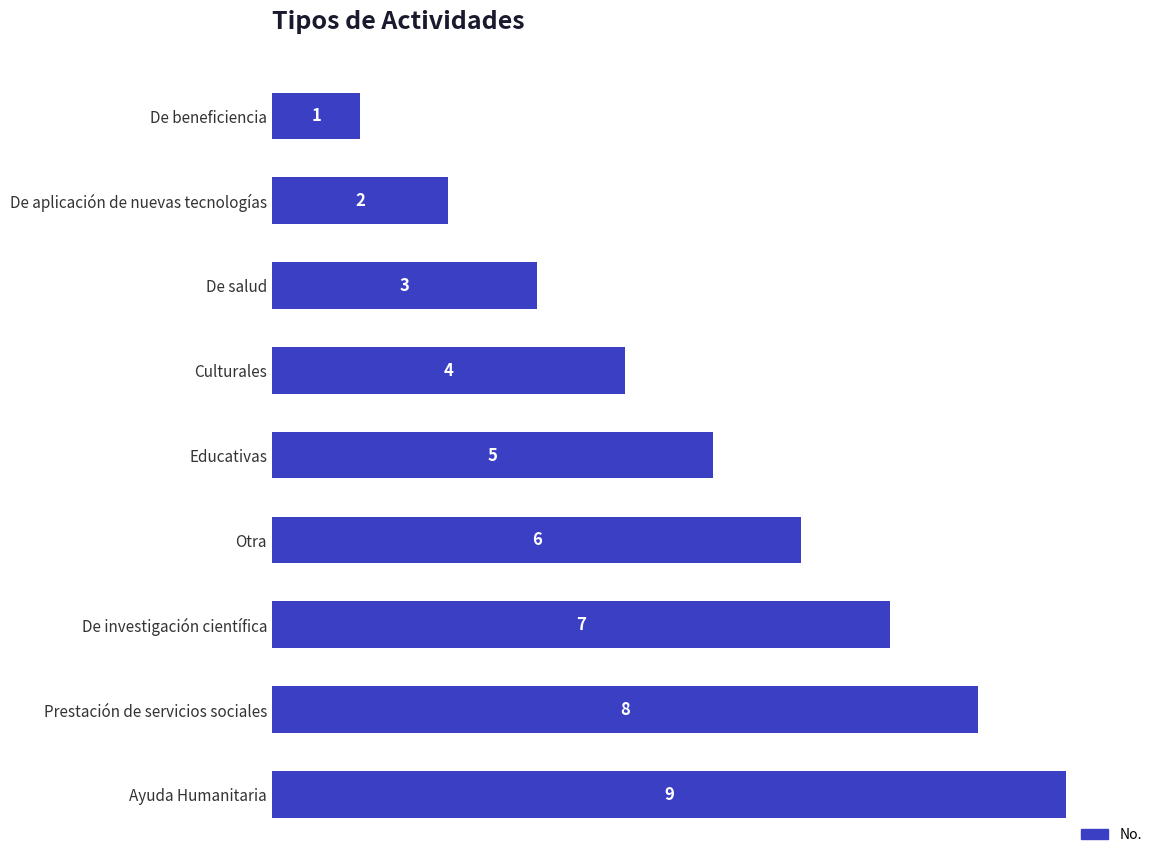

What is the minimum value shown in the chart?

1